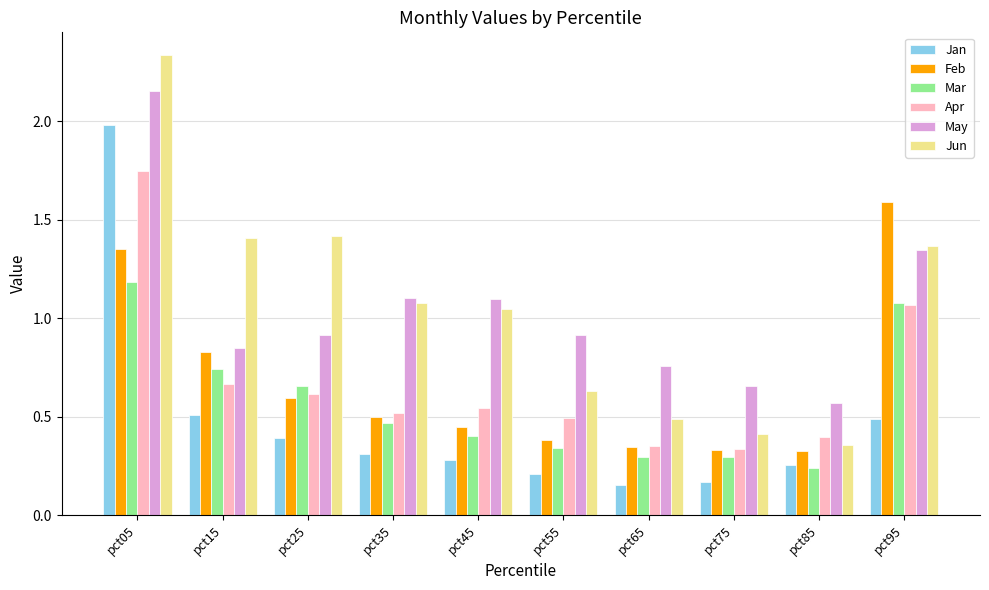

How many data points does each series have?

10